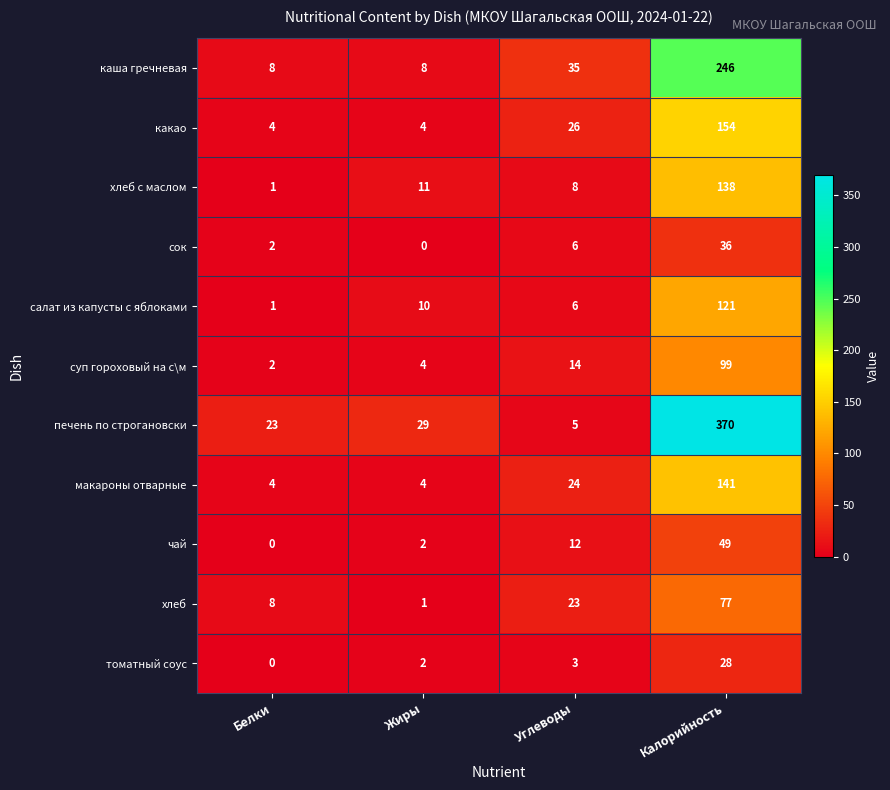

What value does the хлеб series have at Углеводы, to the nearest 5?

25